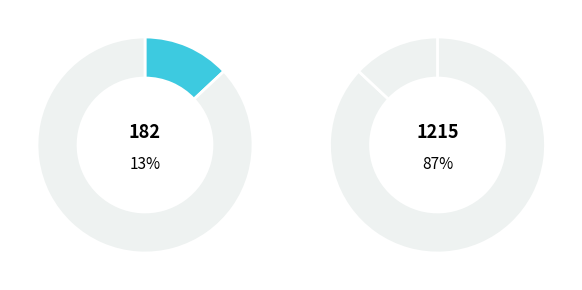

The 1215 slice represents 75% of the pie. True or false?

False